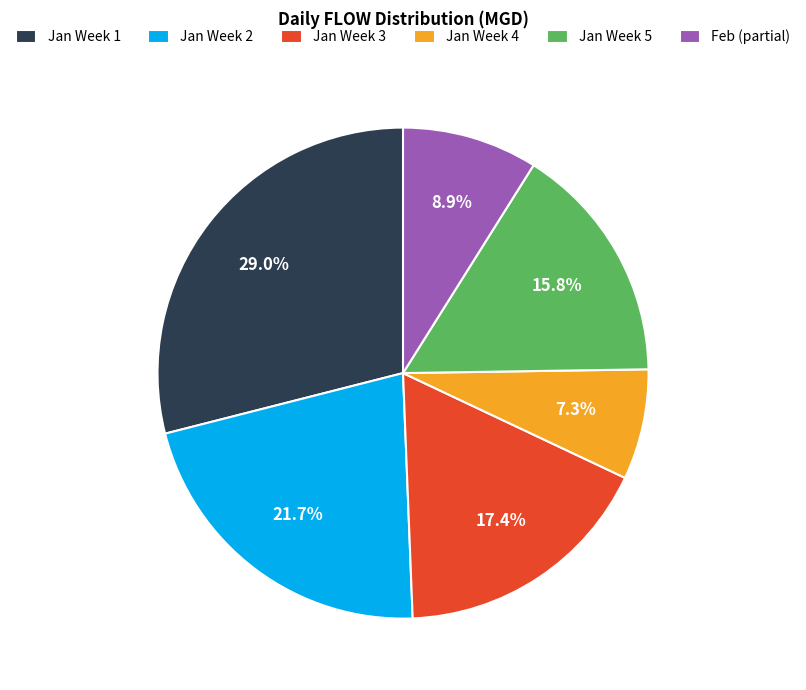

How many segments does this pie chart have?

6